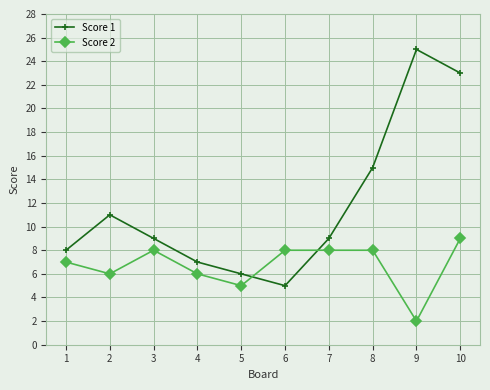

Reading left to right, list all the values displayed in this chart.

Score 1: 1=8	2=11	3=9	4=7	5=6	6=5	7=9	8=15	9=25	10=23
Score 2: 1=7	2=6	3=8	4=6	5=5	6=8	7=8	8=8	9=2	10=9